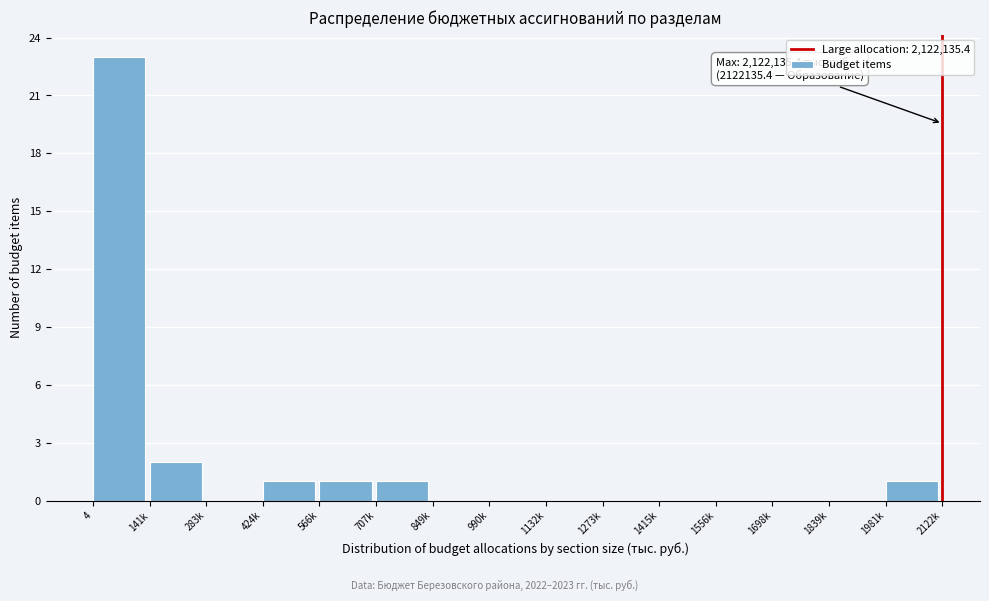

Reading right to left, extract all data points from this chart.

1981k=1	1839k=0	1698k=0	1556k=0	1415k=0	1273k=0	1132k=0	990k=0	849k=0	707k=1	566k=1	424k=1	283k=0	141k=2	4=23